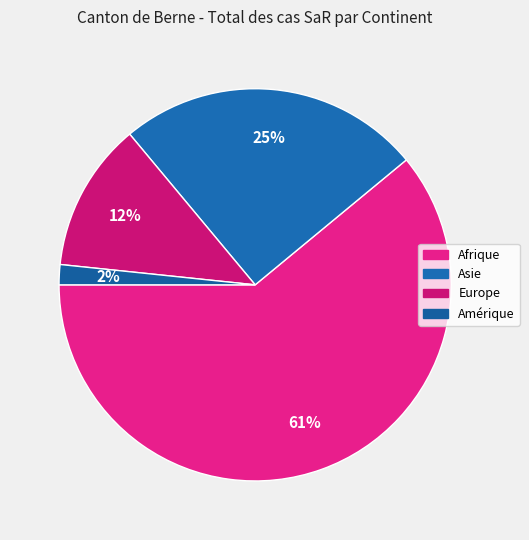

To the nearest percent, what portion does Amérique represent?

2%